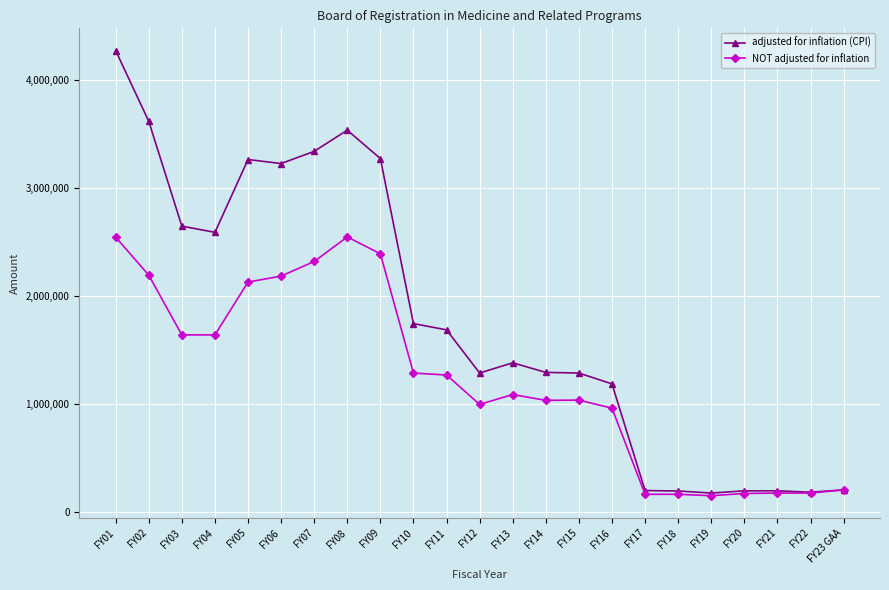

True or false: adjusted for inflation (CPI) has more than 0 points higher than both neighbors.

True